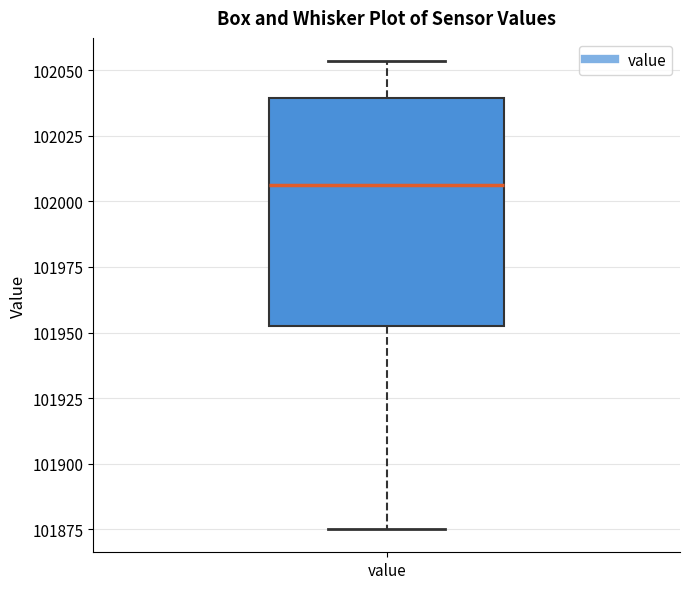

Read this box plot against the y-axis: the position of the median line, the range covered by the box, and the ends of both whiskers. The values are not printed on the chart, so give them approximately, as read against the axis.

median 102005, box 101950 to 102040, whiskers 101875 to 102055